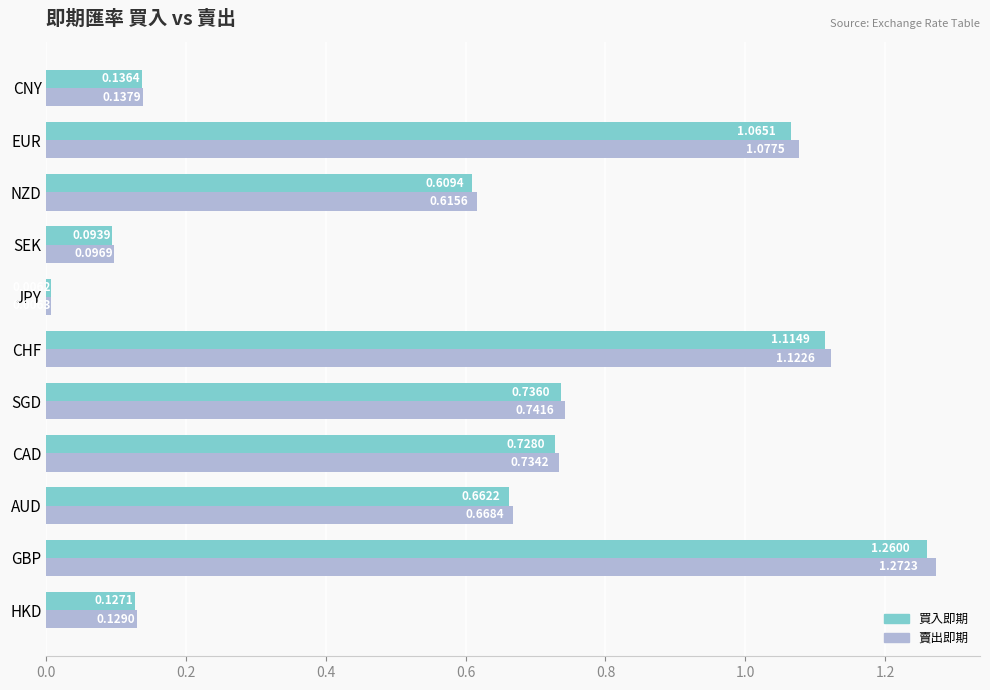

What is the difference between the second highest and second lowest values in the 賣出即期 series?

1.0